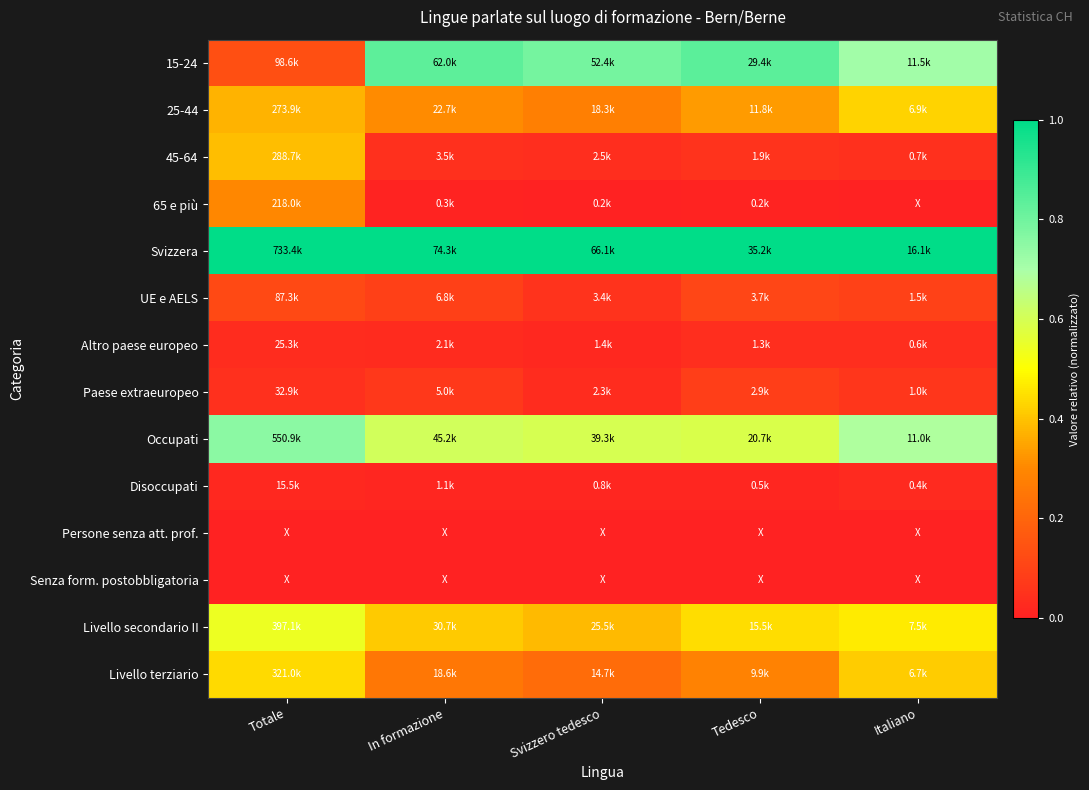

Reading left to right, extract all data points from this chart.

15-24: Totale=0.1	In formazione=0.8	Svizzero tedesco=0.8	Tedesco=0.8	Italiano=0.7
25-44: Totale=0.4	In formazione=0.3	Svizzero tedesco=0.3	Tedesco=0.3	Italiano=0.4
45-64: Totale=0.4	In formazione=0.0	Svizzero tedesco=0.0	Tedesco=0.1	Italiano=0.0
65 e più: Totale=0.3	In formazione=0.0	Svizzero tedesco=0.0	Tedesco=0.0	Italiano=0.0
Svizzera: Totale=1.0	In formazione=1.0	Svizzero tedesco=1.0	Tedesco=1.0	Italiano=1.0
UE e AELS: Totale=0.1	In formazione=0.1	Svizzero tedesco=0.1	Tedesco=0.1	Italiano=0.1
Altro paese europeo: Totale=0.0	In formazione=0.0	Svizzero tedesco=0.0	Tedesco=0.0	Italiano=0.0
Paese extraeuropeo: Totale=0.0	In formazione=0.1	Svizzero tedesco=0.0	Tedesco=0.1	Italiano=0.1
Occupati: Totale=0.8	In formazione=0.6	Svizzero tedesco=0.6	Tedesco=0.6	Italiano=0.7
Disoccupati: Totale=0.0	In formazione=0.0	Svizzero tedesco=0.0	Tedesco=0.0	Italiano=0.0
Persone senza att. prof.: Totale=0.0	In formazione=0.0	Svizzero tedesco=0.0	Tedesco=0.0	Italiano=0.0
Senza form. postobbligatoria: Totale=0.0	In formazione=0.0	Svizzero tedesco=0.0	Tedesco=0.0	Italiano=0.0
Livello secondario II: Totale=0.5	In formazione=0.4	Svizzero tedesco=0.4	Tedesco=0.4	Italiano=0.5
Livello terziario: Totale=0.4	In formazione=0.3	Svizzero tedesco=0.2	Tedesco=0.3	Italiano=0.4